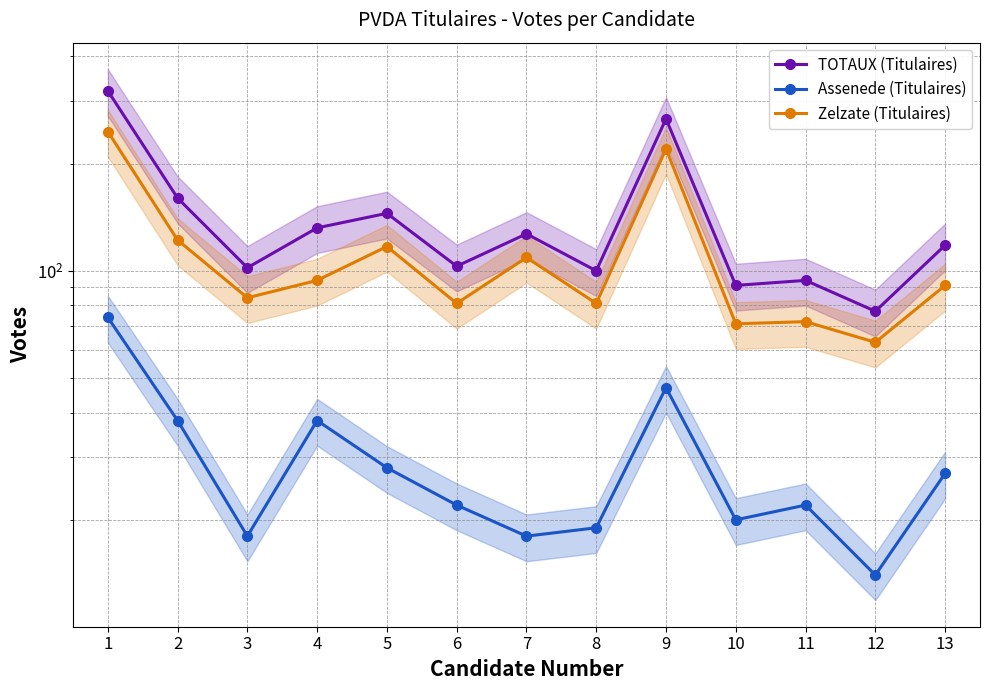

At which category does the chart reach its minimum across all series?

12